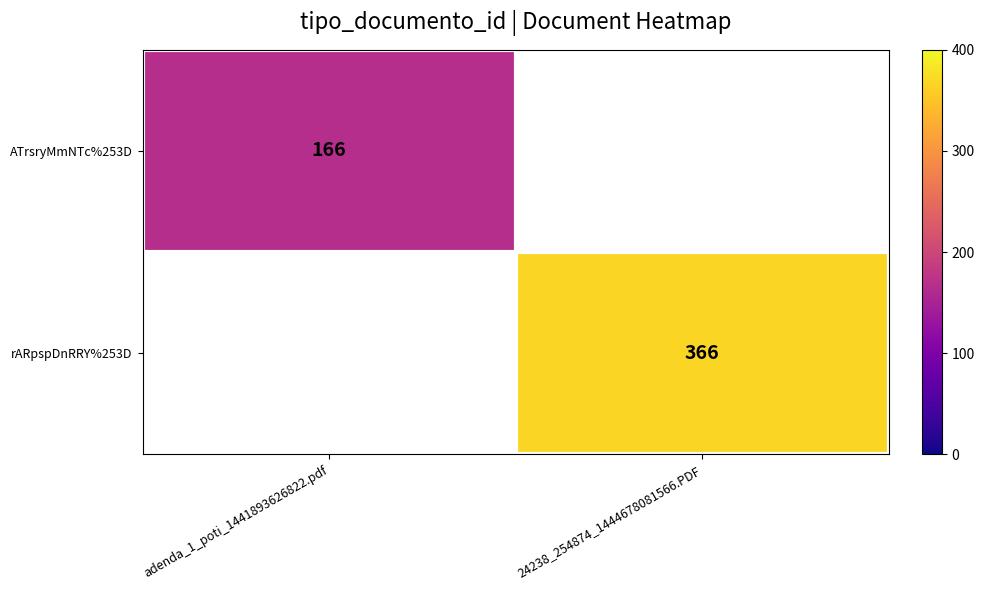

How many categories are shown in the chart?

2